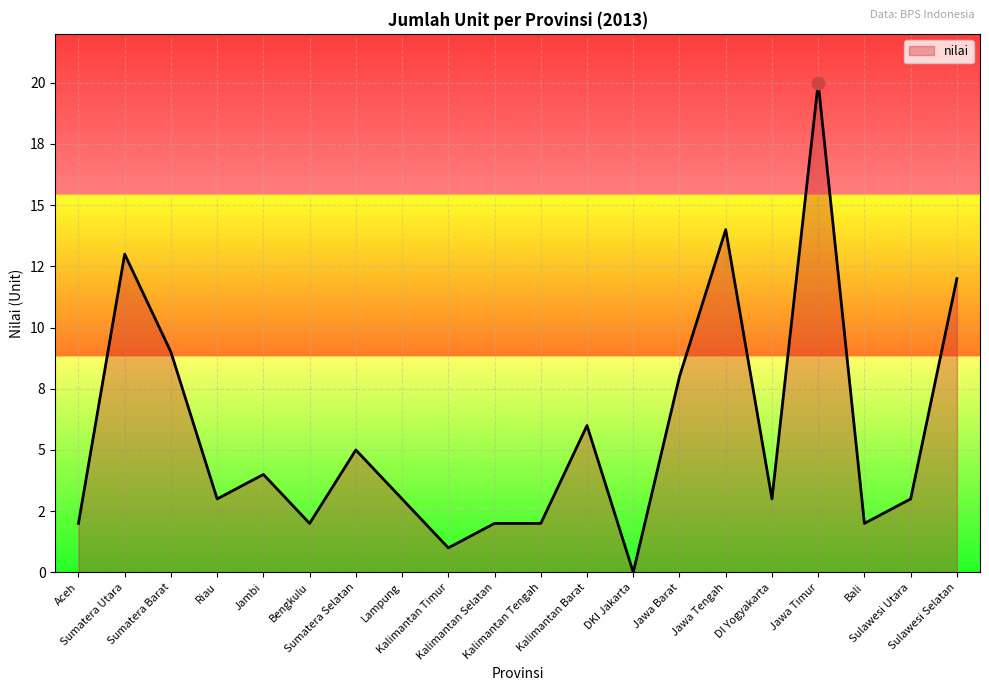

Is this an area chart (filled region under the line)?

Yes